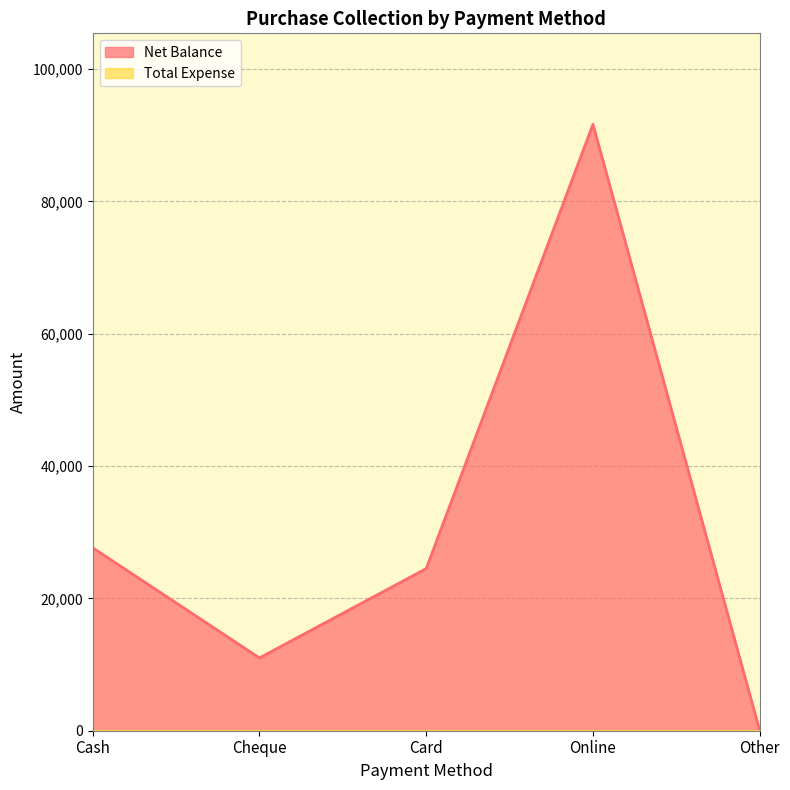

What is the label of the 4th point from the left?

Online